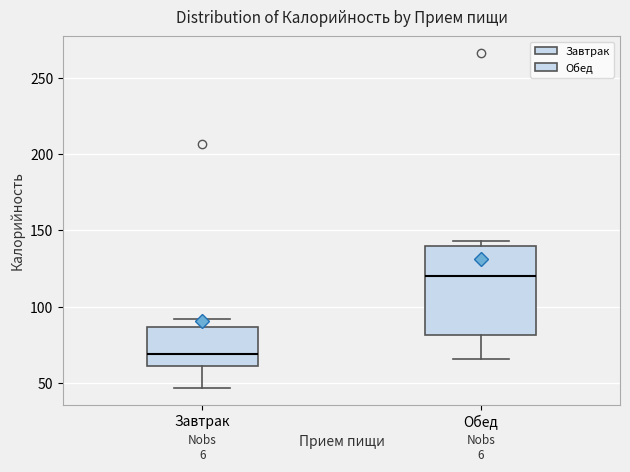

Where does the median line of the box for Завтрак sit on the y-axis? The values are not printed on the chart, so give them approximately, as read against the axis.

70